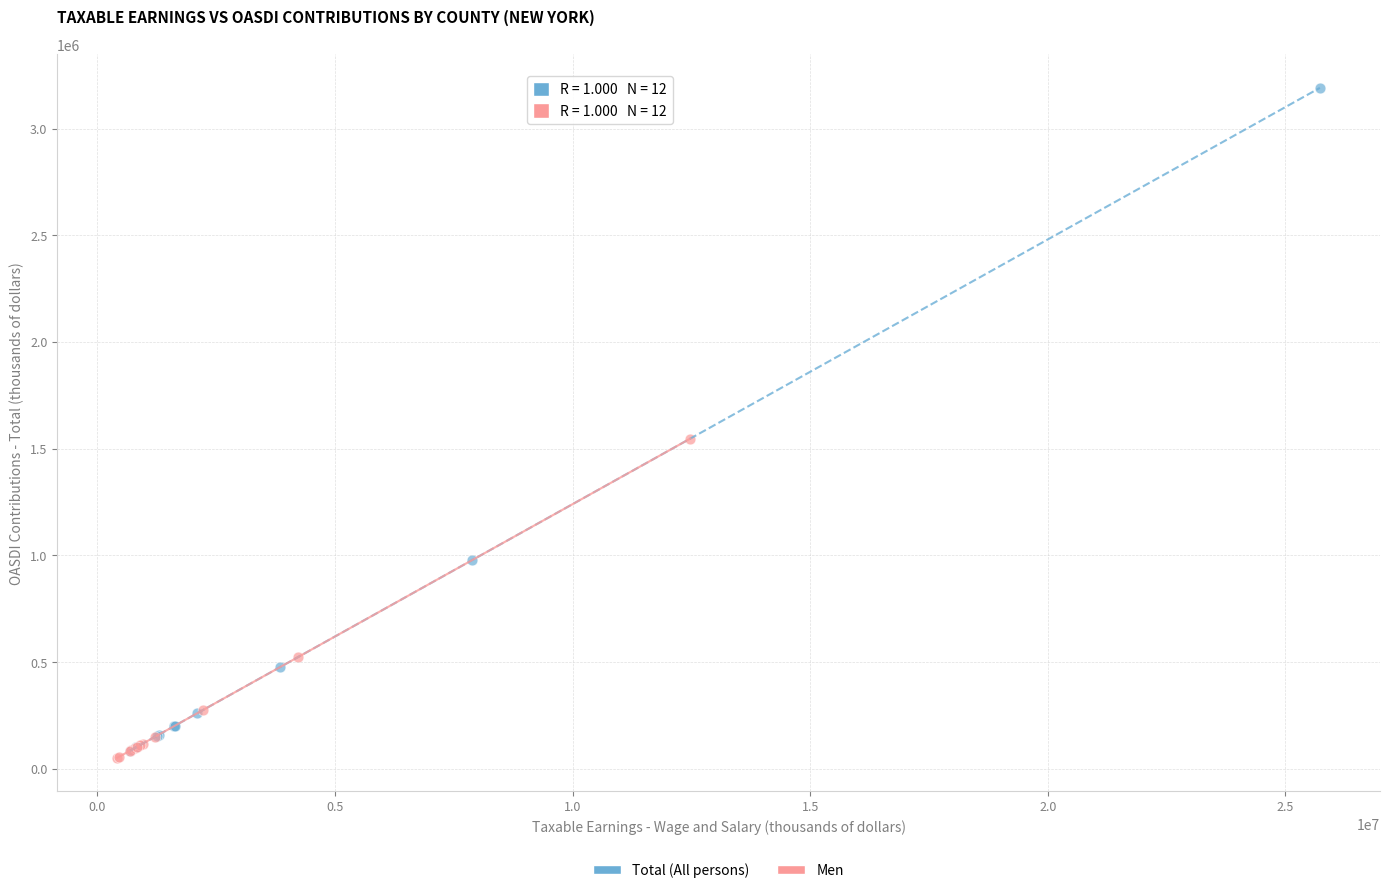

Which series contains the lowest Y value?

Men